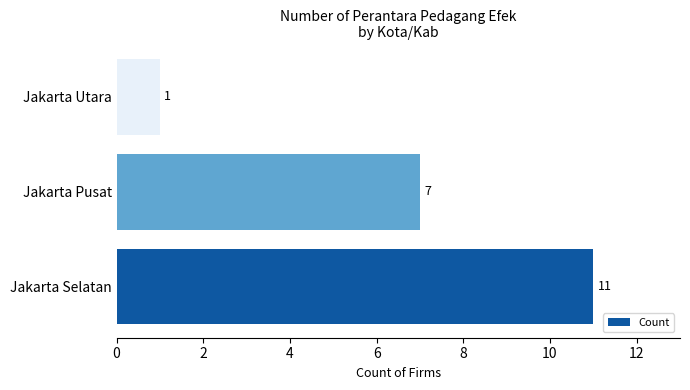

At which category does the chart reach its minimum across all series?

Jakarta Utara